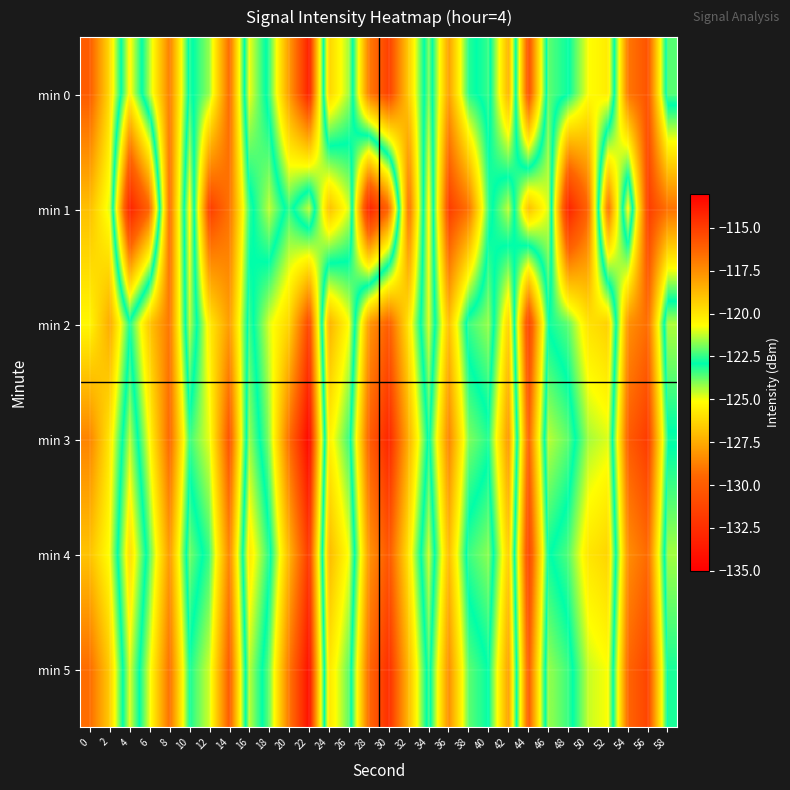

Reading right to left, list all the values displayed in this chart.

min 0: 58=-123.6	56=-115.7	54=-116.8	52=-125.6	50=-125.1	48=-122.8	46=-122.1	44=-130.5	42=-118.5	40=-123.4	38=-122.6	36=-118.0	34=-124.0	32=-119.3	30=-115.0	28=-116.9	26=-124.3	24=-126.3	22=-114.0	20=-117.8	18=-122.4	16=-125.0	14=-116.4	12=-121.6	10=-123.2	8=-117.1	6=-121.4	4=-125.3	2=-119.8	0=-116.0
min 1: 58=-116.7	56=-115.0	54=-125.3	52=-116.5	50=-129.5	48=-133.1	46=-121.1	44=-118.9	42=-124.6	40=-122.5	38=-116.7	36=-115.0	34=-125.3	32=-116.5	30=-129.5	28=-133.1	26=-121.1	24=-118.9	22=-124.6	20=-122.5	18=-124.6	16=-122.5	14=-116.7	12=-115.0	10=-125.3	8=-116.5	6=-129.5	4=-133.1	2=-121.1	0=-118.9
min 2: 58=-124.4	56=-116.5	54=-117.6	52=-126.4	50=-125.9	48=-123.7	46=-123.0	44=-131.3	42=-119.4	40=-124.2	38=-123.4	36=-118.9	34=-124.8	32=-120.1	30=-116.0	28=-117.8	26=-125.1	24=-127.3	22=-115.2	20=-119.5	18=-121.0	16=-123.4	14=-117.9	12=-120.2	10=-124.5	8=-116.8	6=-119.1	4=-122.7	2=-118.3	0=-120.5
min 3: 58=-122.8	56=-114.9	54=-116.0	52=-124.8	50=-124.3	48=-122.1	46=-121.3	44=-129.7	42=-117.7	40=-122.6	38=-121.8	36=-117.2	34=-123.1	32=-118.5	30=-114.2	28=-116.1	26=-123.4	24=-125.5	22=-113.2	20=-116.5	18=-121.7	16=-124.2	14=-115.6	12=-120.9	10=-122.4	8=-116.3	6=-120.6	4=-124.5	2=-120.1	0=-117.2
min 4: 58=-124.3	56=-116.4	54=-117.5	52=-126.3	50=-125.8	48=-123.6	46=-122.8	44=-131.2	42=-119.3	40=-124.1	38=-123.4	36=-118.8	34=-124.7	32=-120.1	30=-115.8	28=-117.7	26=-125.0	24=-127.1	22=-114.8	20=-118.6	18=-123.2	16=-125.7	14=-117.2	12=-122.4	10=-123.9	8=-117.8	6=-122.2	4=-126.1	2=-120.8	0=-119.0
min 5: 58=-123.1	56=-115.2	54=-116.3	52=-125.1	50=-124.6	48=-122.4	46=-121.6	44=-130.0	42=-118.0	40=-122.9	38=-122.1	36=-117.5	34=-123.4	32=-118.8	30=-114.5	28=-116.4	26=-123.7	24=-125.8	22=-113.5	20=-116.8	18=-122.0	16=-124.5	14=-115.9	12=-121.1	10=-122.7	8=-116.6	6=-120.9	4=-124.8	2=-119.3	0=-116.5